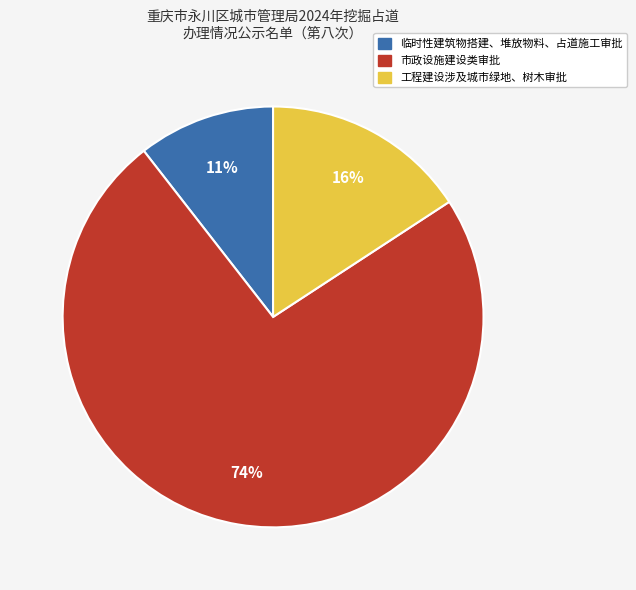

The 市政设施建设类审批 slice represents 83% of the pie. True or false?

False